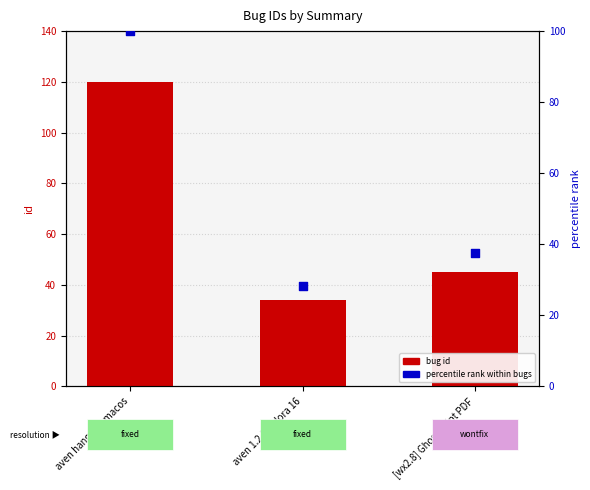

At which category is the sum across all series the highest?

aven hangs on macos